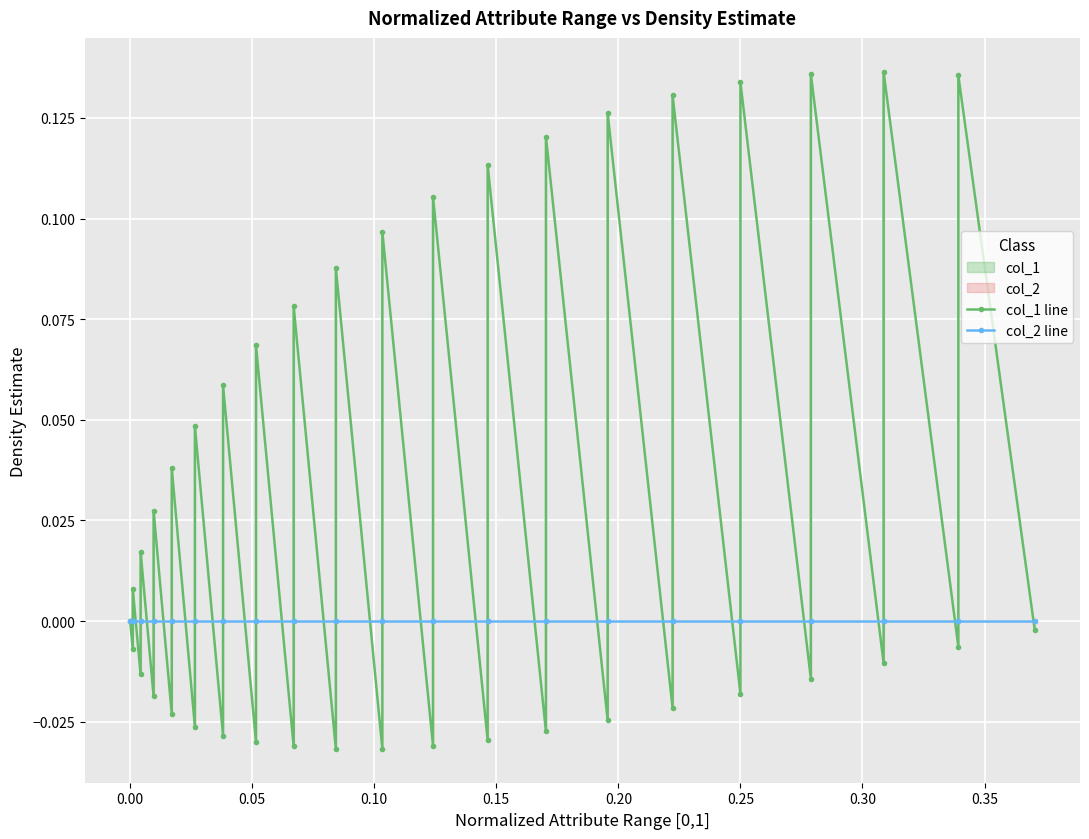

True or false: col_1 line and col_2 line cross at least once.

True